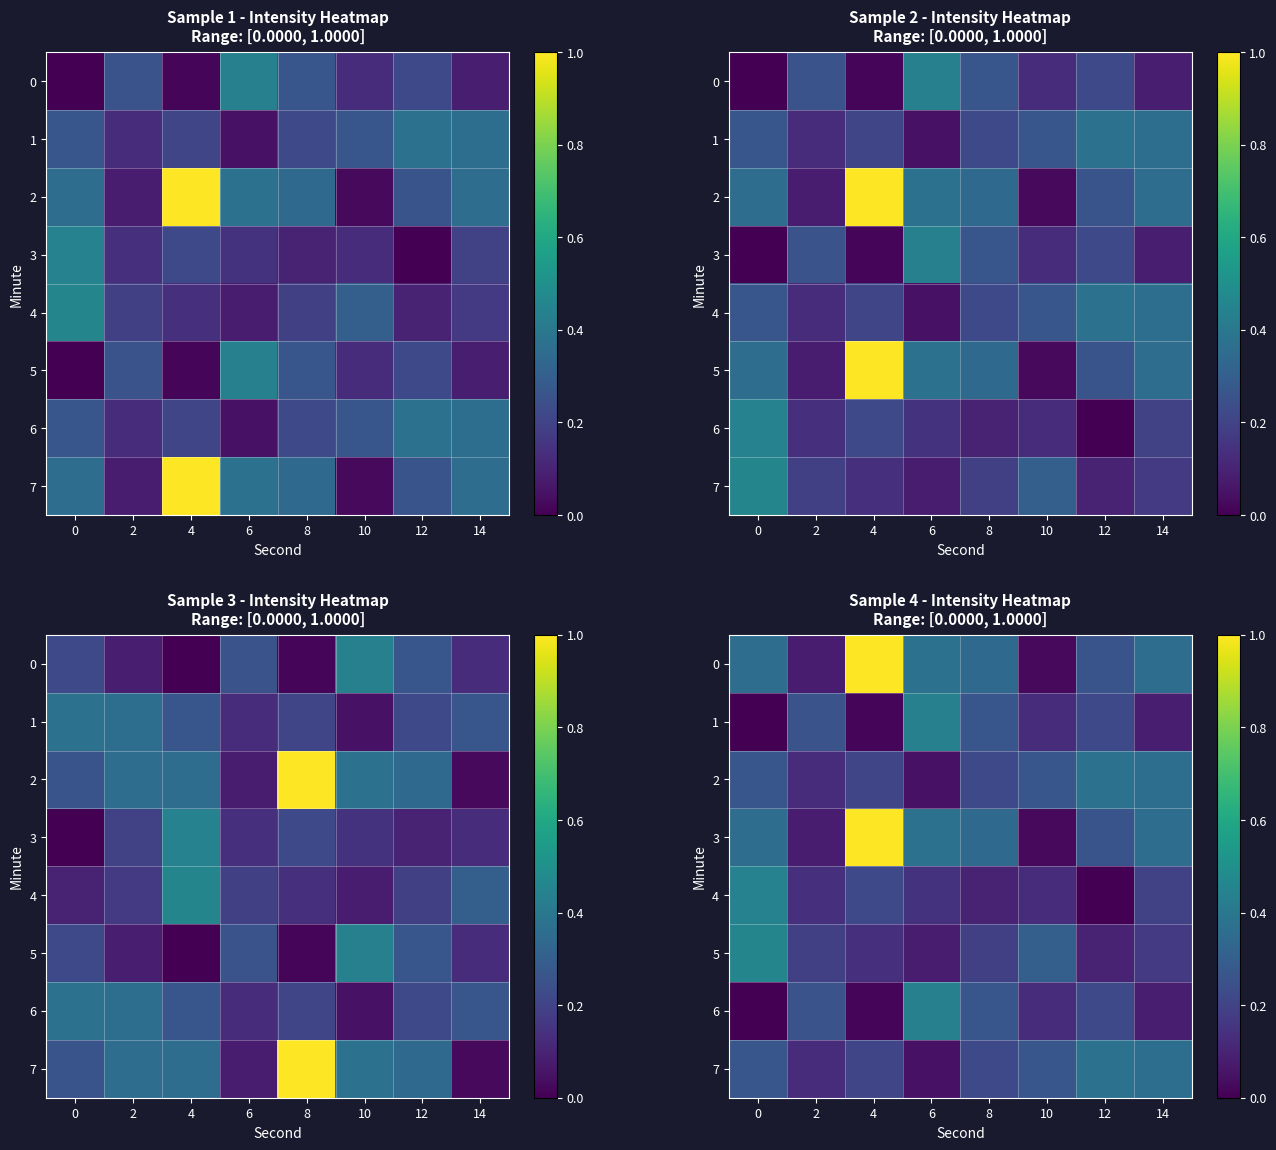

Where is 2 nearest to the value 0?

6